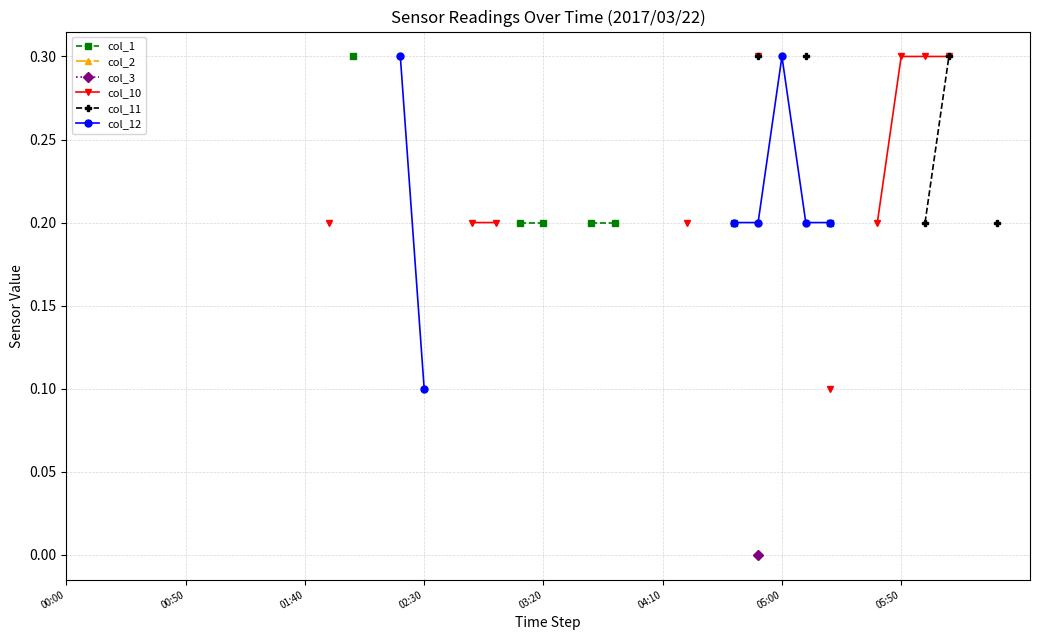

True or false: col_2 and col_10 intersect in this chart.

False